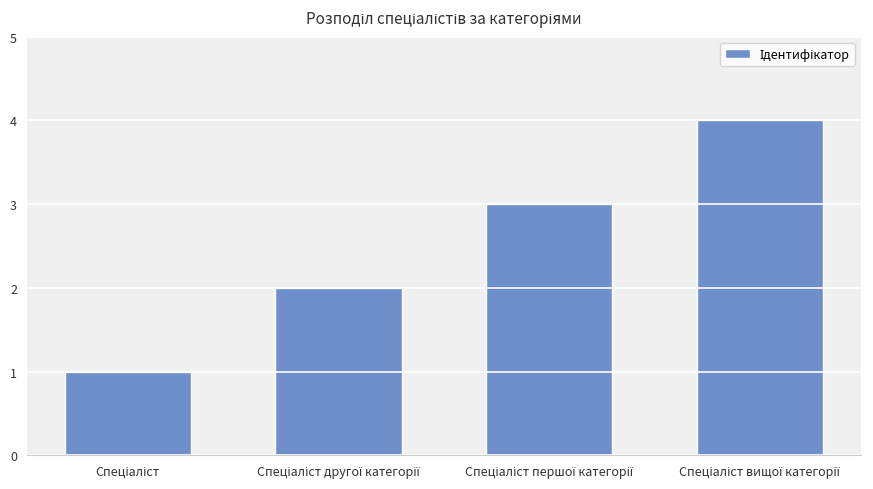

What is the maximum value shown in the chart?

4